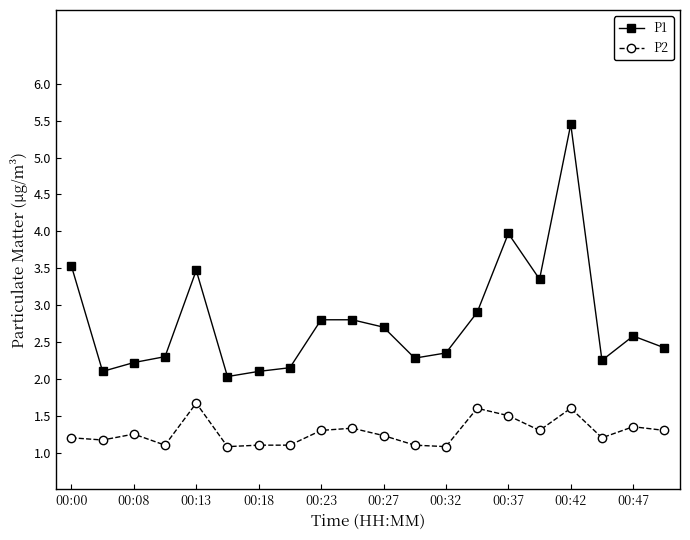

Which series has the largest range (max minus min)?

P1